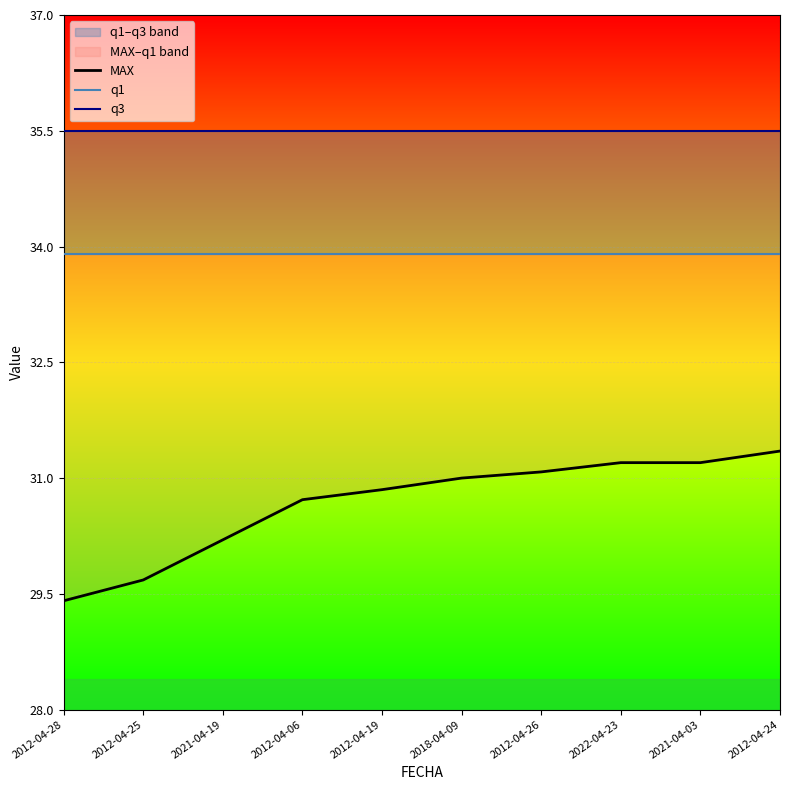

Is the value of MAX at 2022-04-23 greater than the value of q1 at 2018-04-09?

No